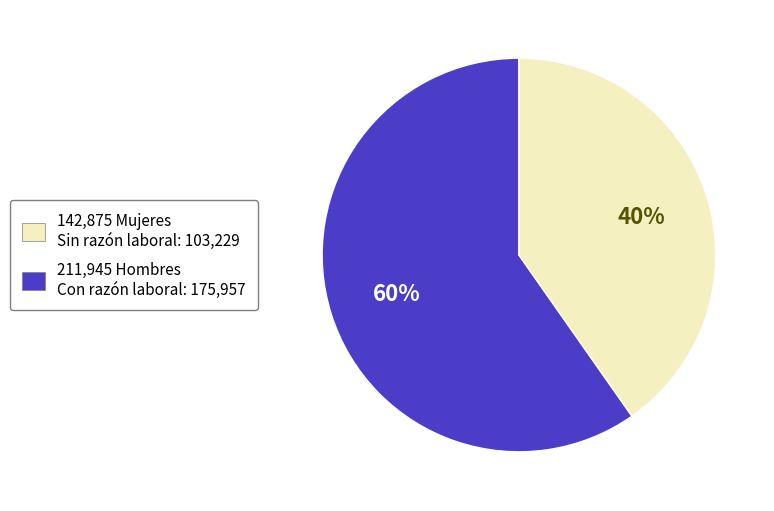

True or false: 142,875 Mujeres Sin razón laboral: 103,229 accounts for 60% of the total.

True